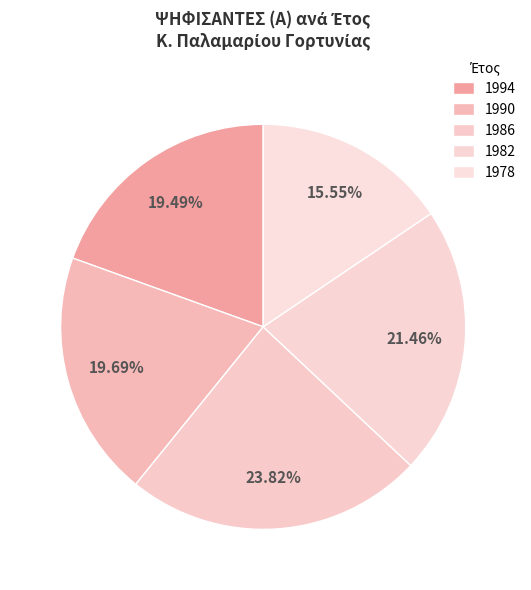

How many segments does this pie chart have?

5